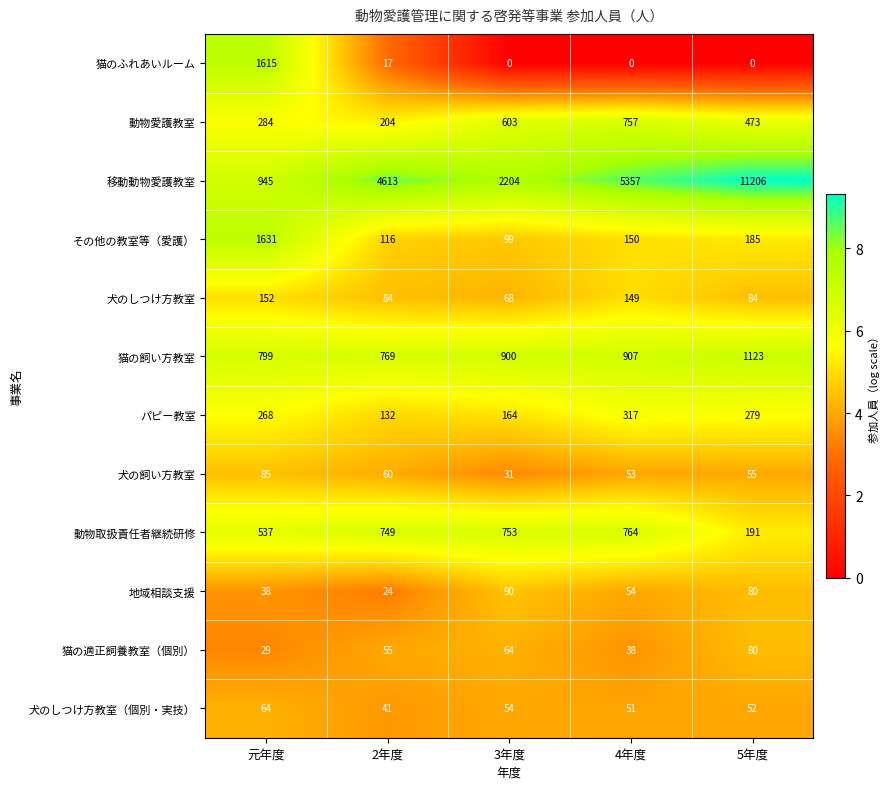

What is the sum of all 移動動物愛護教室 values?

24325